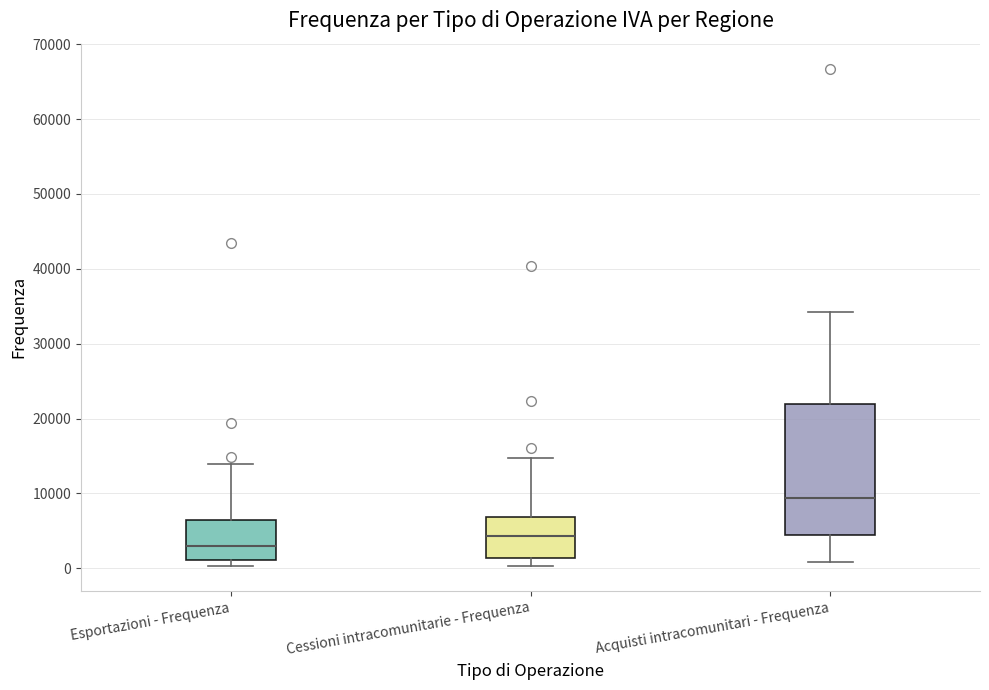

Reading left to right, read every box against the y-axis: the position of its median line, the range the box covers, and the ends of its whiskers. The values are not printed on the chart, so give them approximately, as read against the axis.

Esportazioni - Frequenza: median 3000, box 1000 to 6000, whiskers 0 to 14000
Cessioni intracomunitarie - Frequenza: median 4000, box 1000 to 7000, whiskers 0 to 15000
Acquisti intracomunitari - Frequenza: median 9000, box 4000 to 22000, whiskers 1000 to 34000